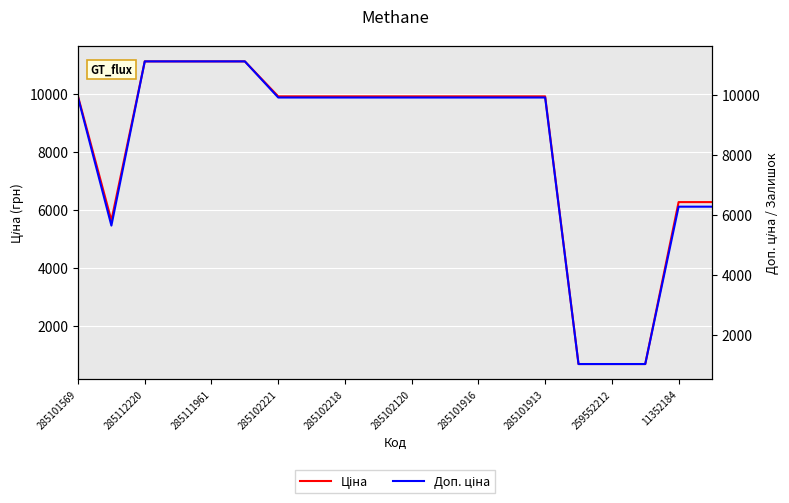

True or false: Доп. ціна and Ціна intersect in this chart.

False